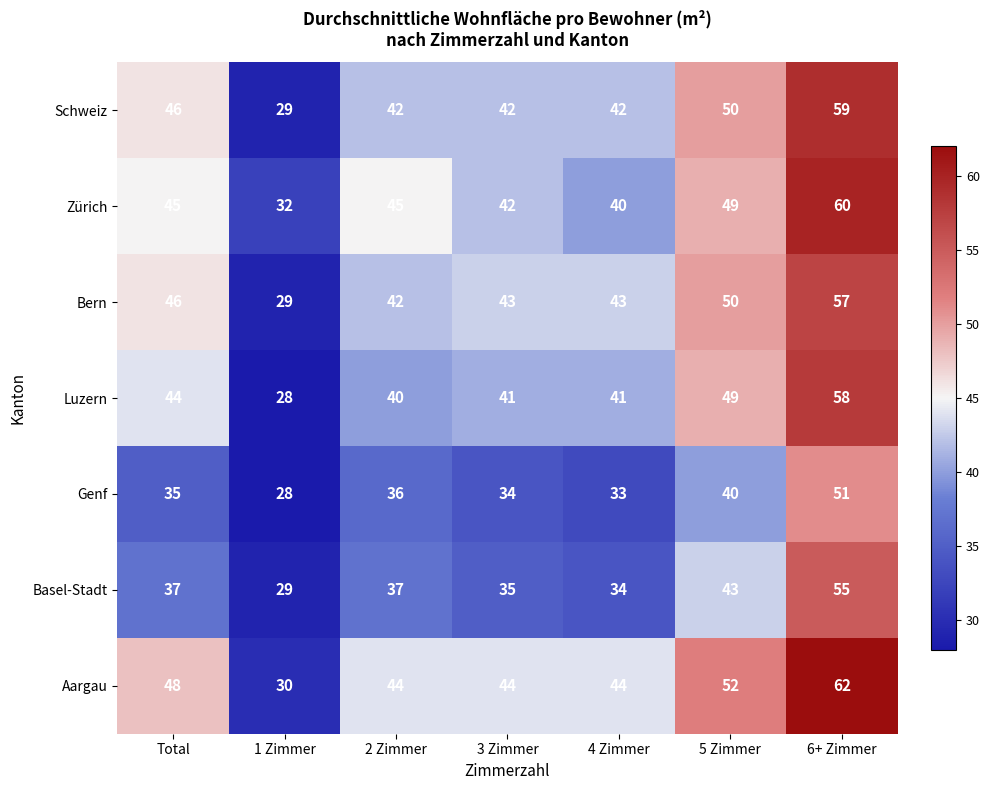

What is the difference between the second highest and minimum values in the Luzern series?

21